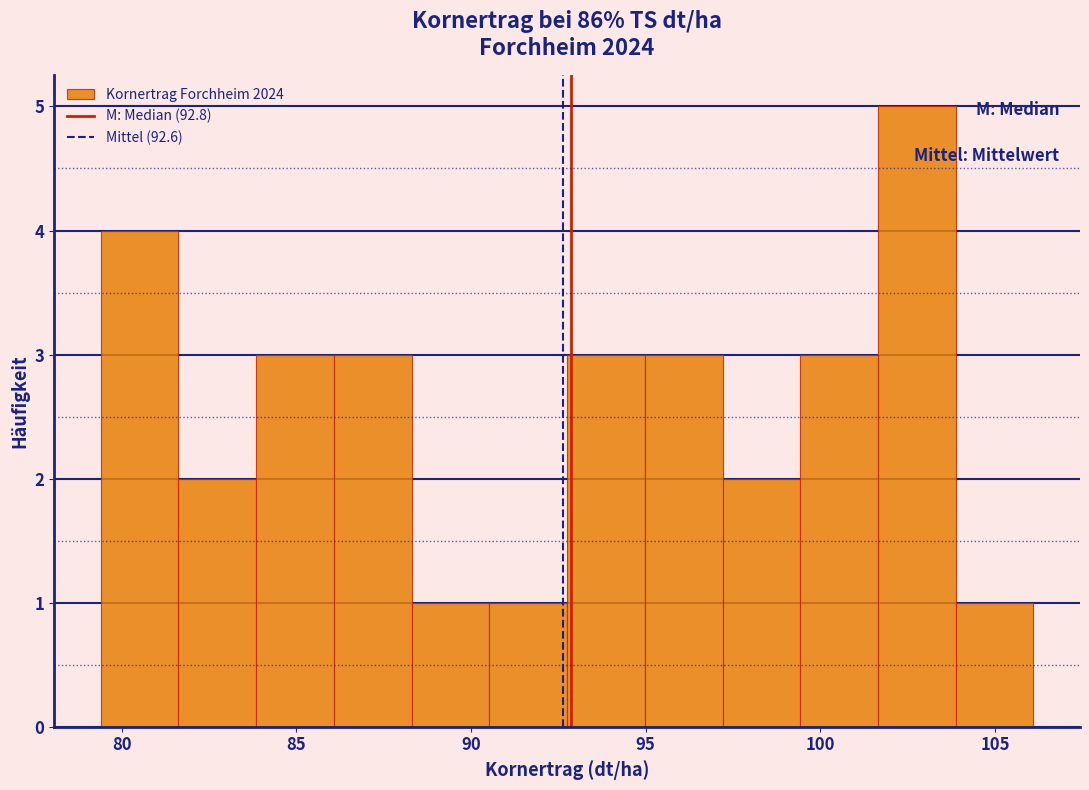

Reading left to right, list every bar in this chart as the range it spans on the x-axis followed by its height. Neither the bar edges nor the heights are printed on the chart, so give them approximately, as read against the axes.

79.5 to 81.5: 4
81.5 to 84.0: 2
84.0 to 86.0: 3
86.0 to 88.5: 3
88.5 to 90.5: 1
90.5 to 93.0: 1
93.0 to 95.0: 3
95.0 to 97.0: 3
97.0 to 99.5: 2
99.5 to 101.5: 3
101.5 to 104.0: 5
104.0 to 106.0: 1